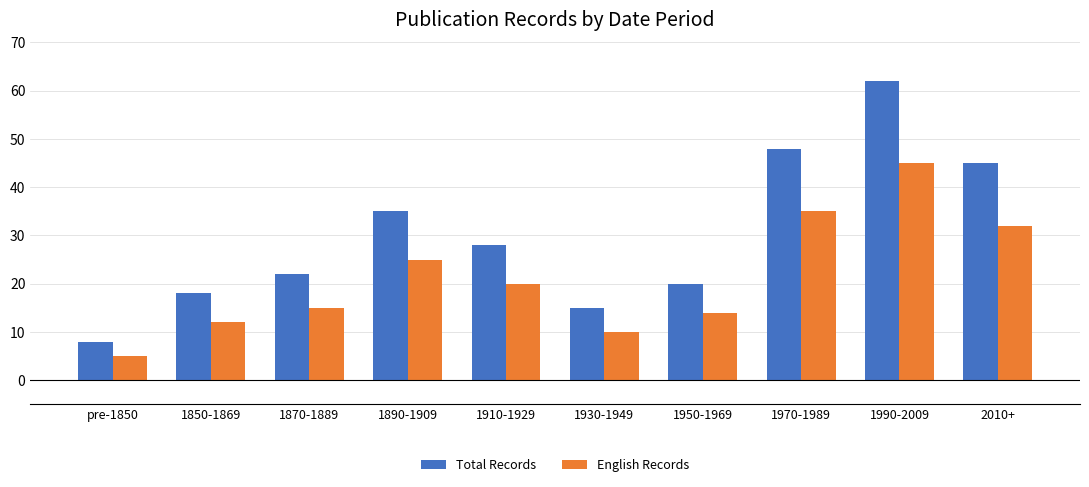

Rank the categories by Total Records value from lowest to highest.

pre-1850, 1930-1949, 1850-1869, 1950-1969, 1870-1889, 1910-1929, 1890-1909, 2010+, 1970-1989, 1990-2009